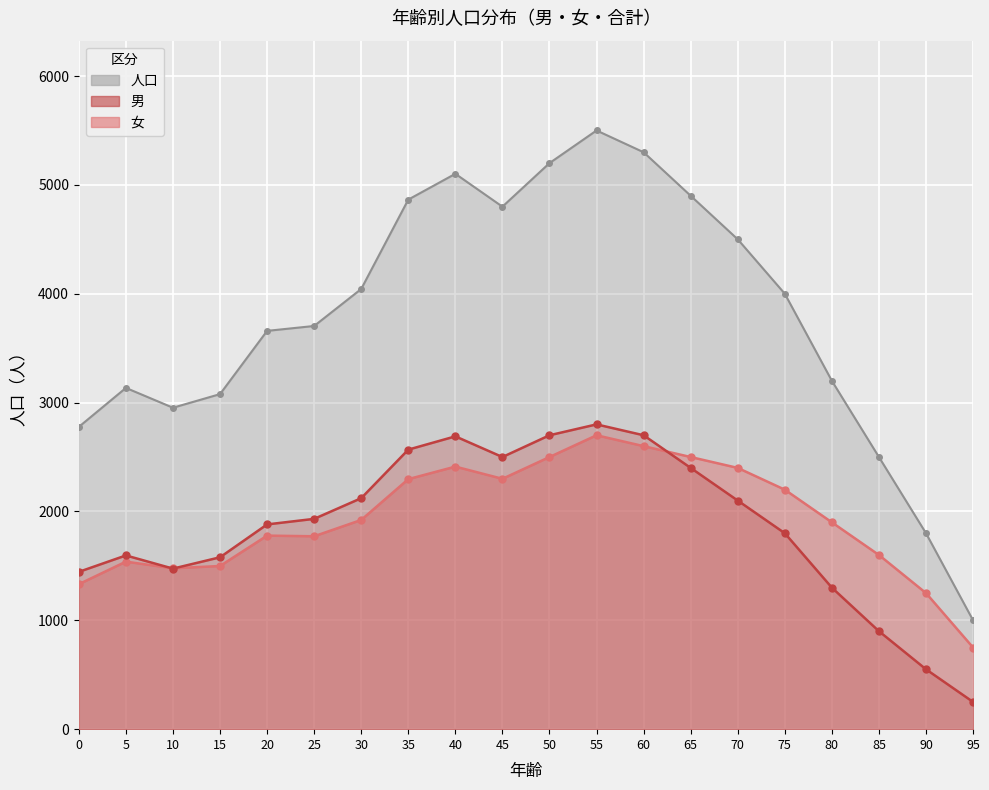

At which label does 人口 (line) first exceed 4000?

30